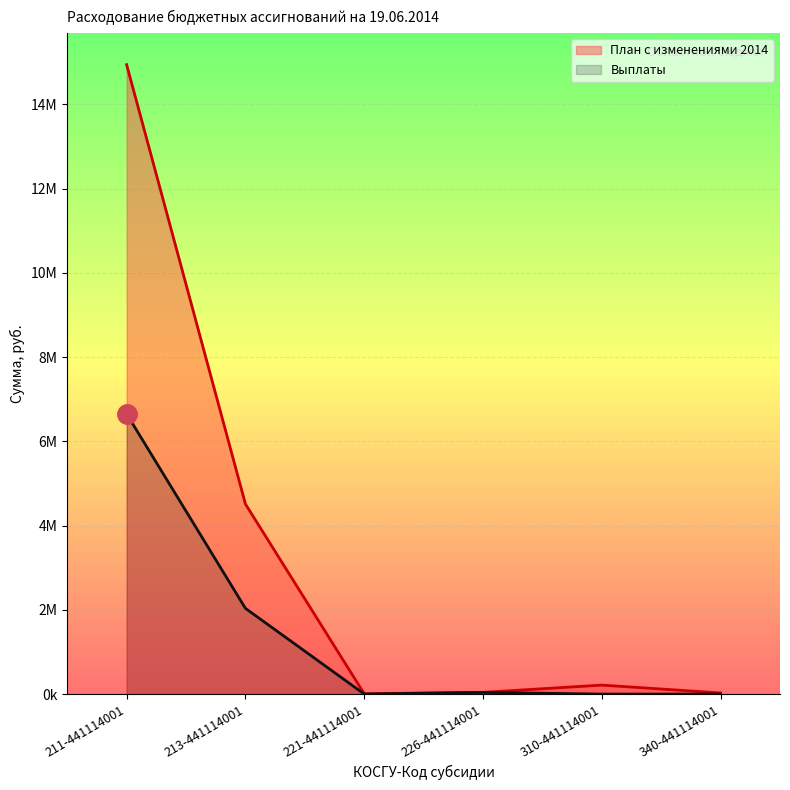

What is the total value across all series at 213-441114001?

6547129.3